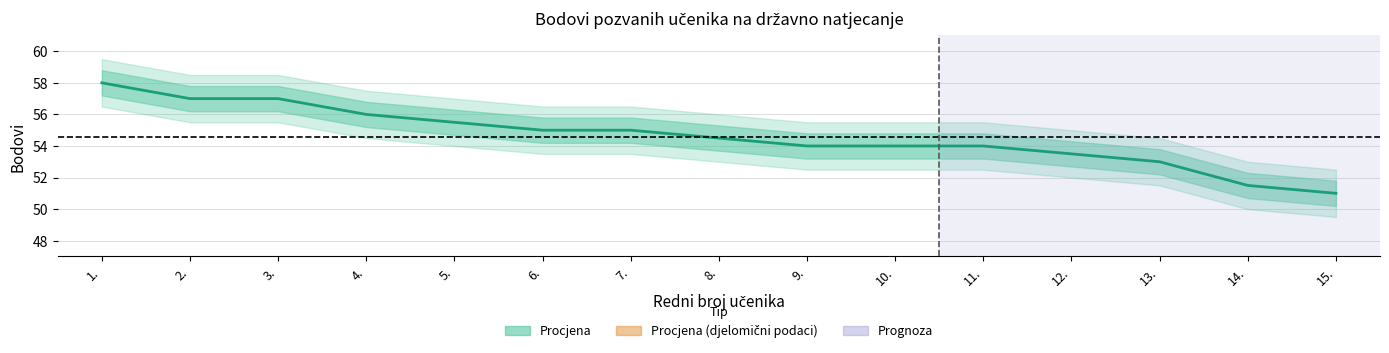

The chart shows a value of 54.5 at 8.. True or false?

True